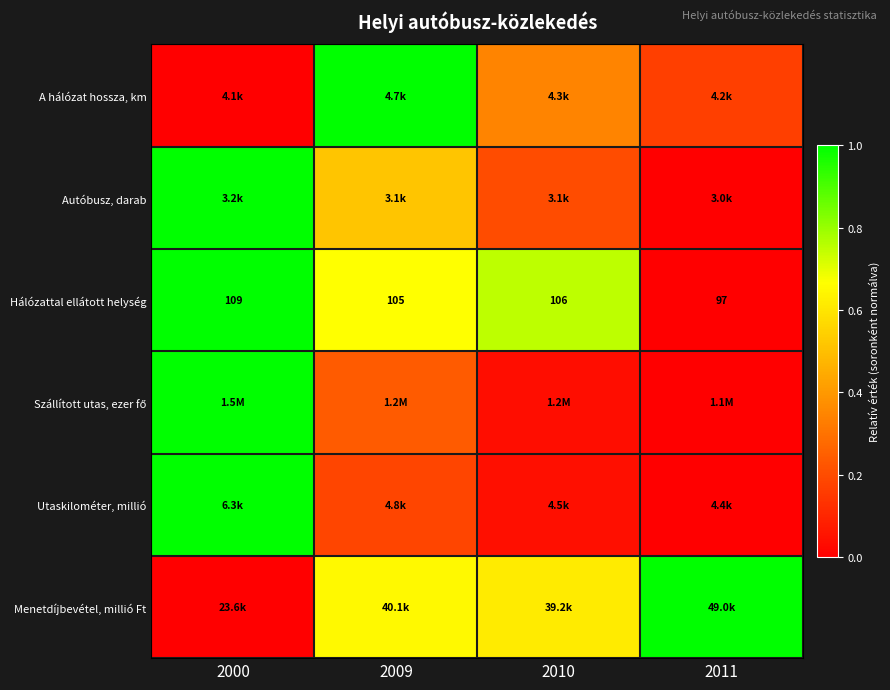

Between 2000 and 2011, which is larger?

2011